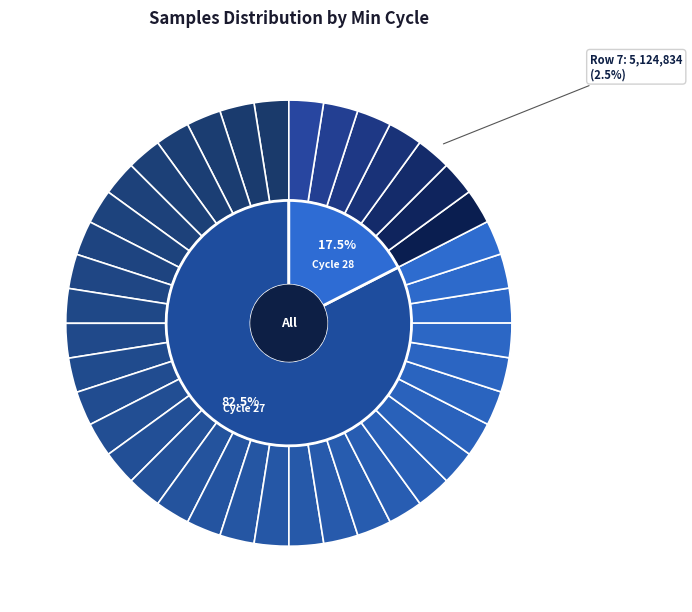

True or false: 27 accounts for 2% of the total.

False